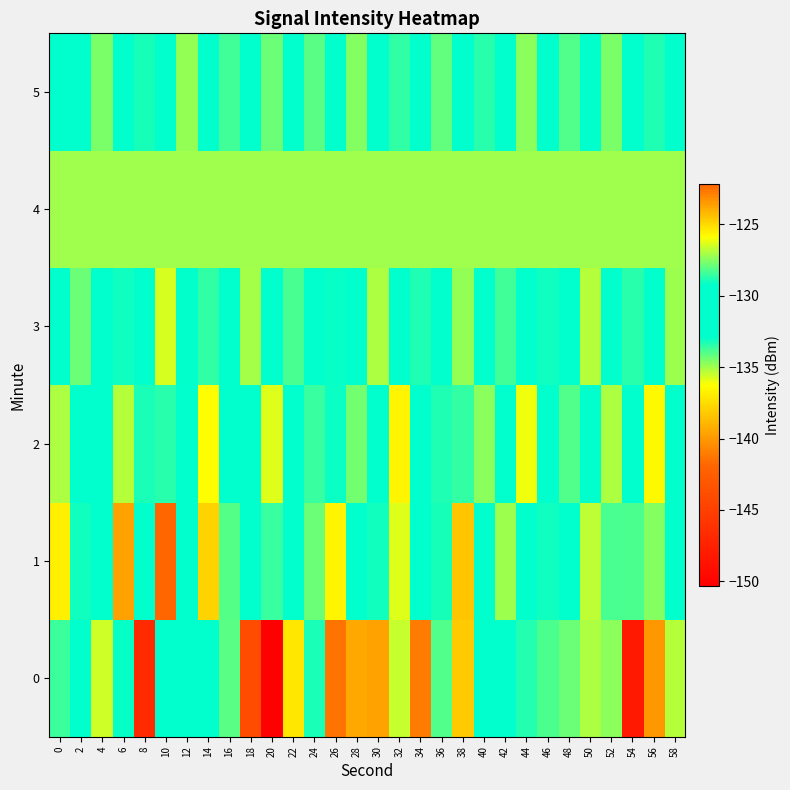

Which has a higher value, 42 or 6?

6